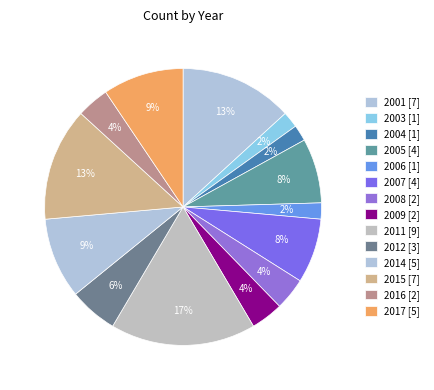

How many segments does this pie chart have?

14